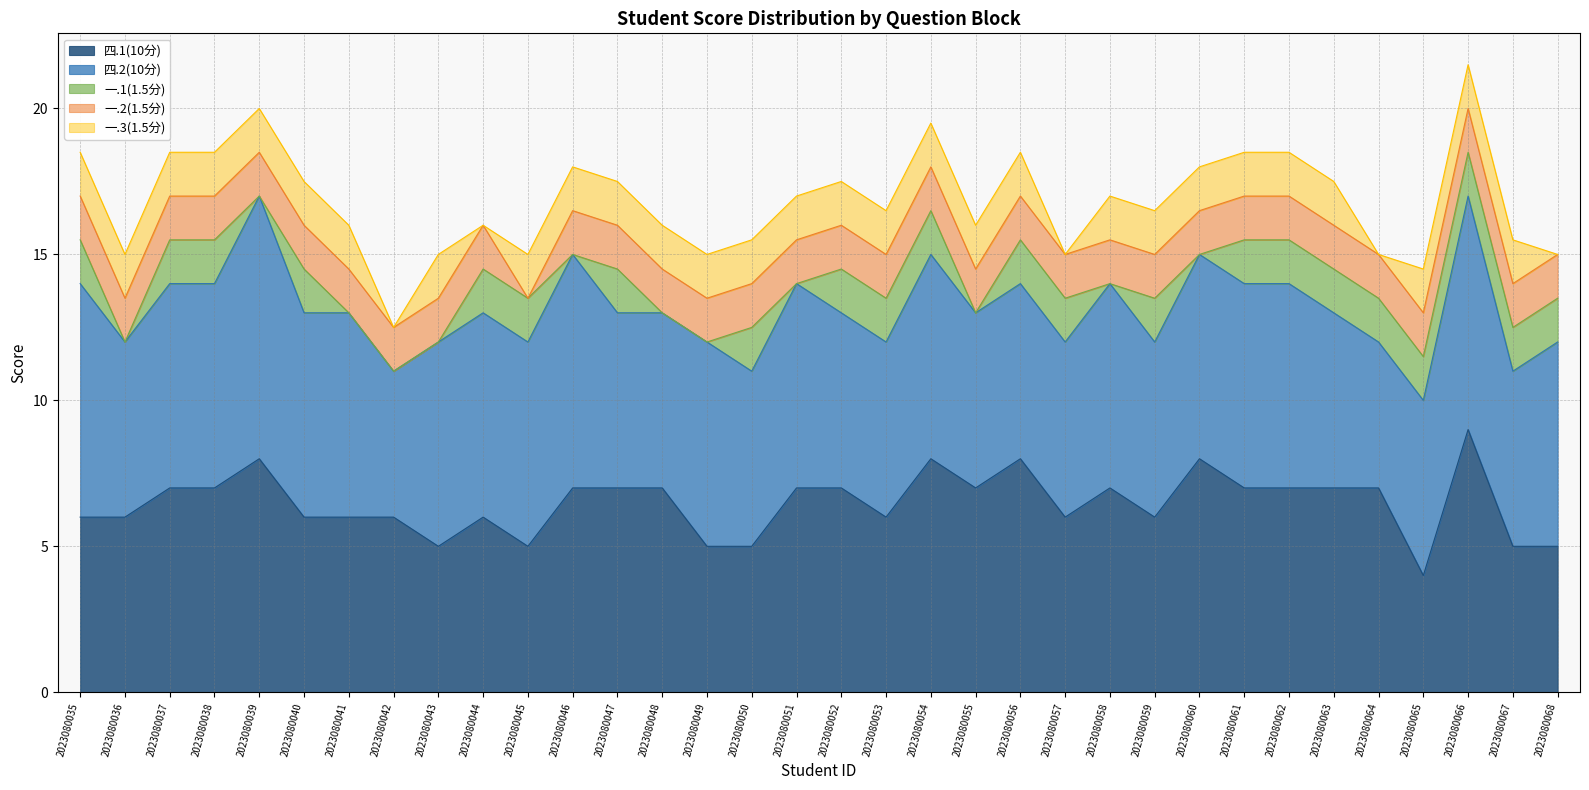

What is the spread (max minus min) of values at 2023080056?

6.5